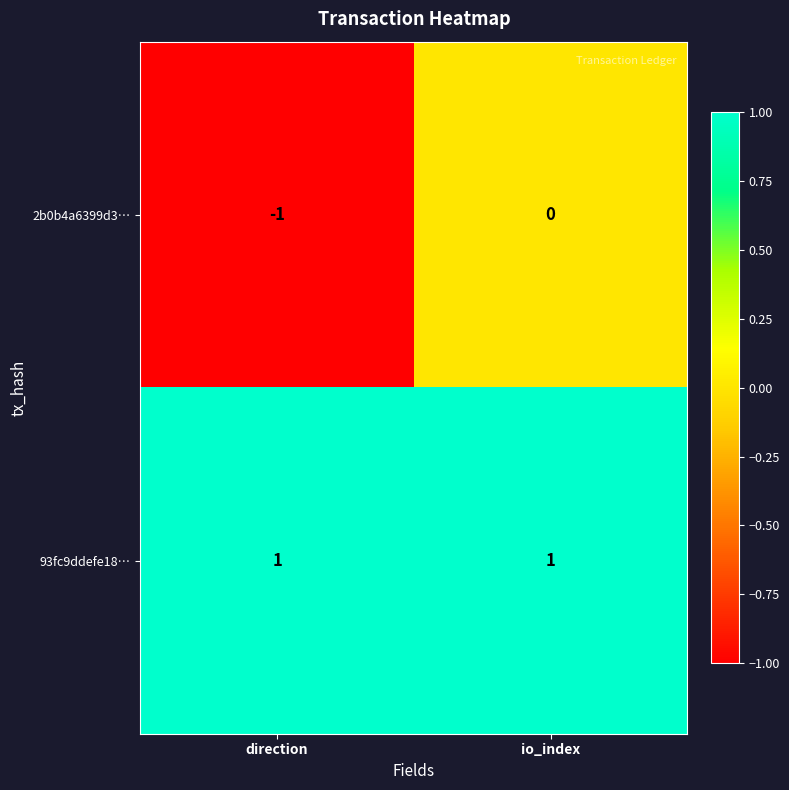

What is the smallest value displayed?

-1